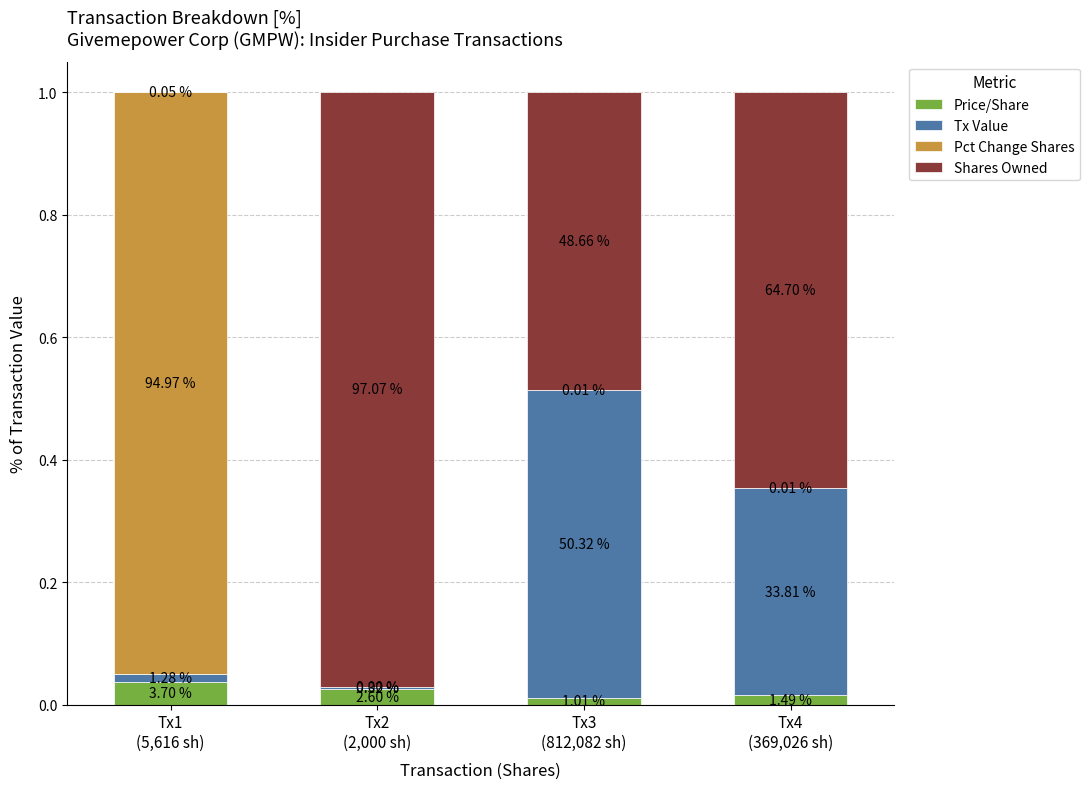

Between Tx4
(369,026 sh) and Tx3
(812,082 sh), which is larger?

Tx4
(369,026 sh)